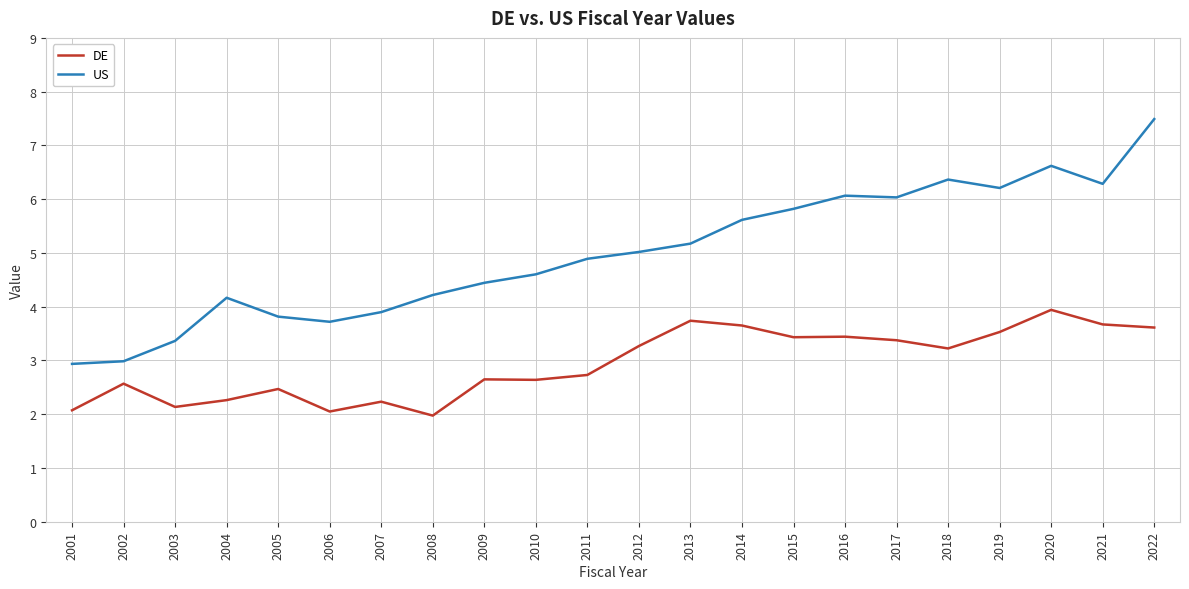

Which series has the largest total across all categories?

US